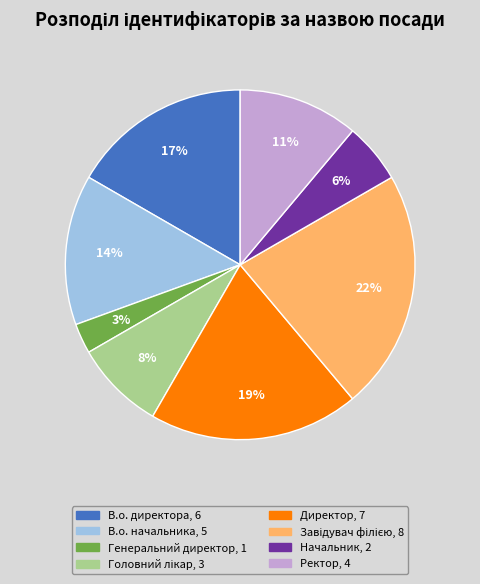

To the nearest percent, what is the difference between the largest and smallest slice percentages?

19%